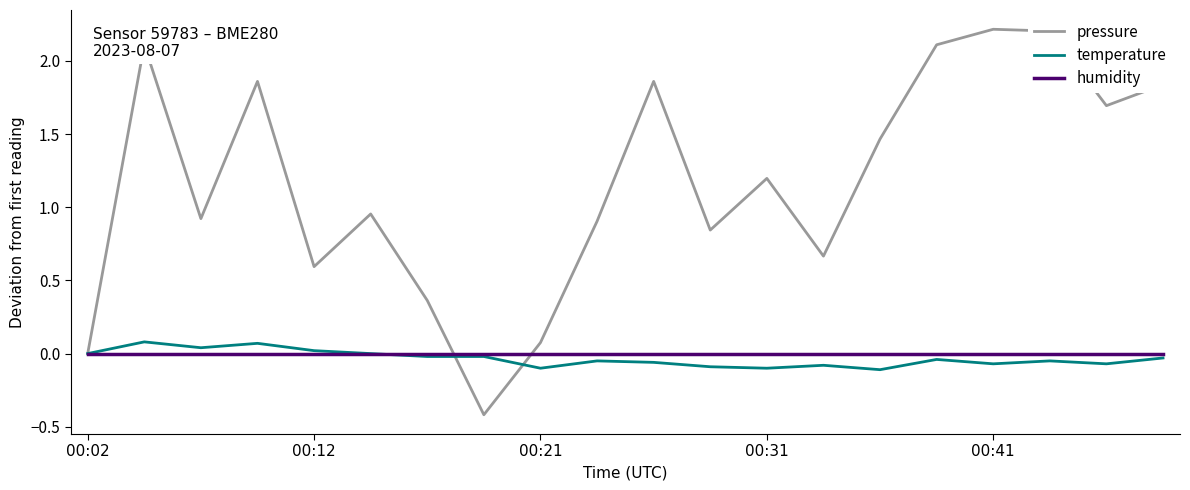

Which series has the largest total across all categories?

pressure